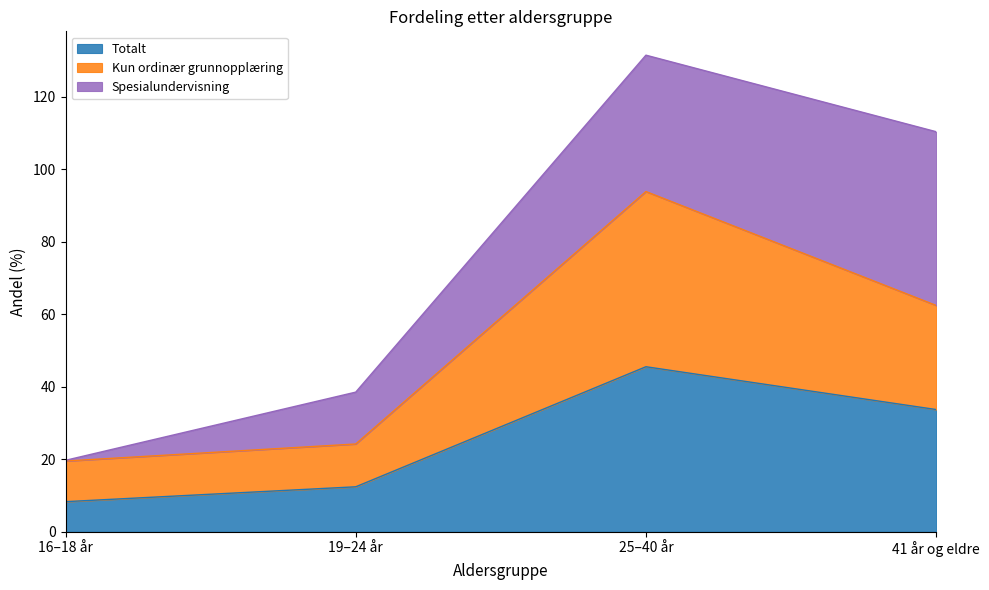

Rank the categories by Totalt value from lowest to highest.

16–18 år, 19–24 år, 41 år og eldre, 25–40 år